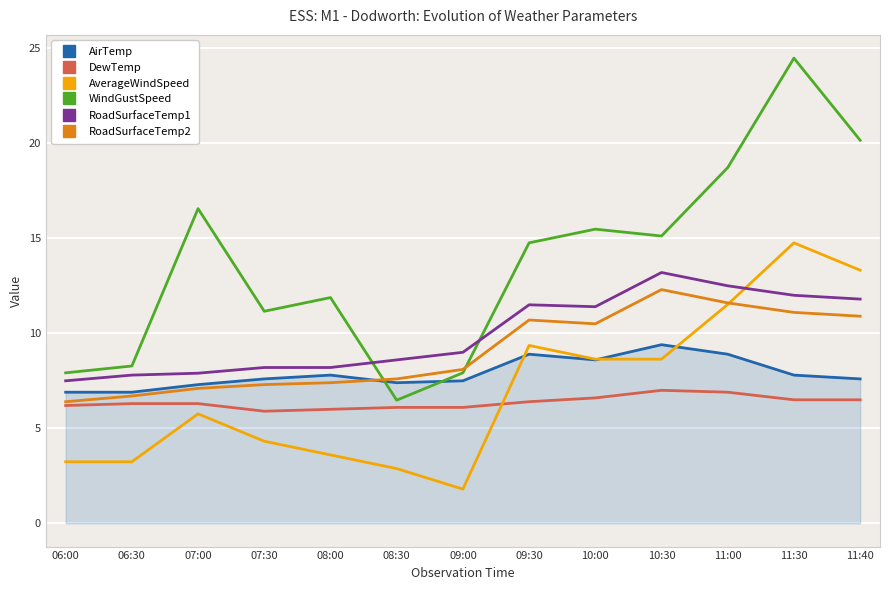

True or false: DewTemp and AirTemp intersect in this chart.

False